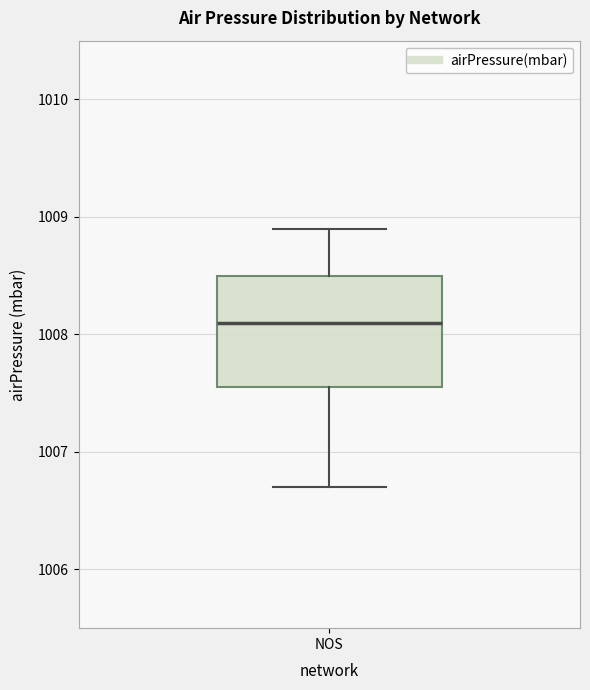

Read this box plot against the y-axis: the position of the median line, the range covered by the box, and the ends of both whiskers. The values are not printed on the chart, so give them approximately, as read against the axis.

median 1008.1, box 1007.6 to 1008.5, whiskers 1006.7 to 1008.9